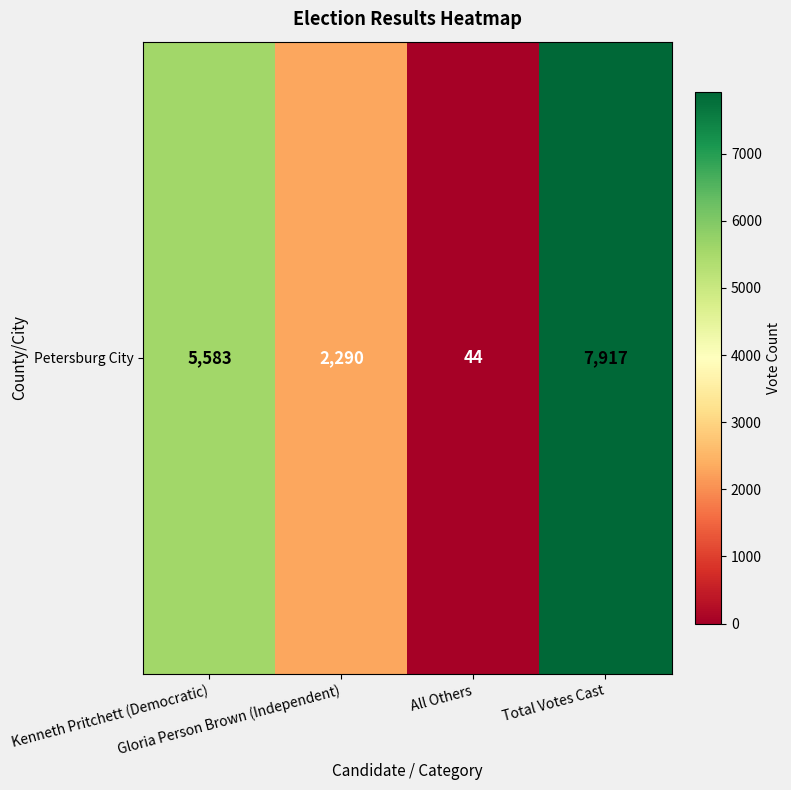

Reading left to right, what are all the values shown in this chart?

5583	2290	44	7917